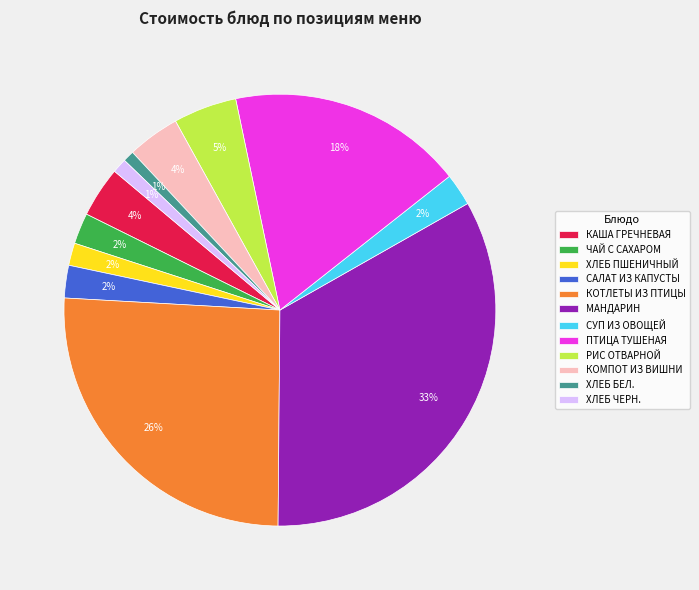

Which category has the biggest portion of the pie?

МАНДАРИН